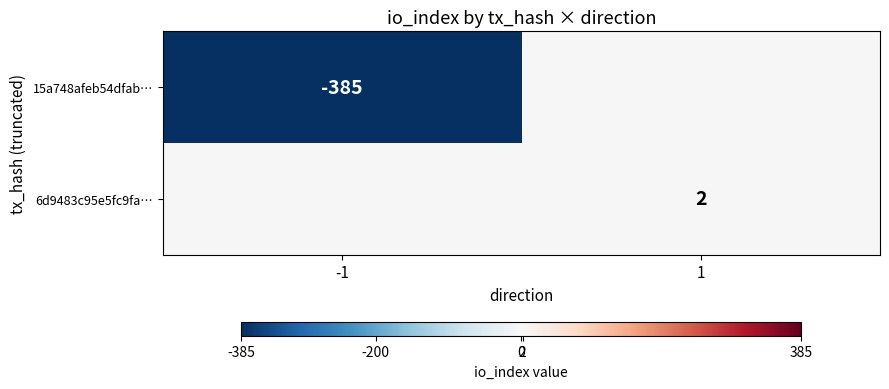

The value of 6d9483c95e5fc9fa… at 1 is 2. True or false?

True